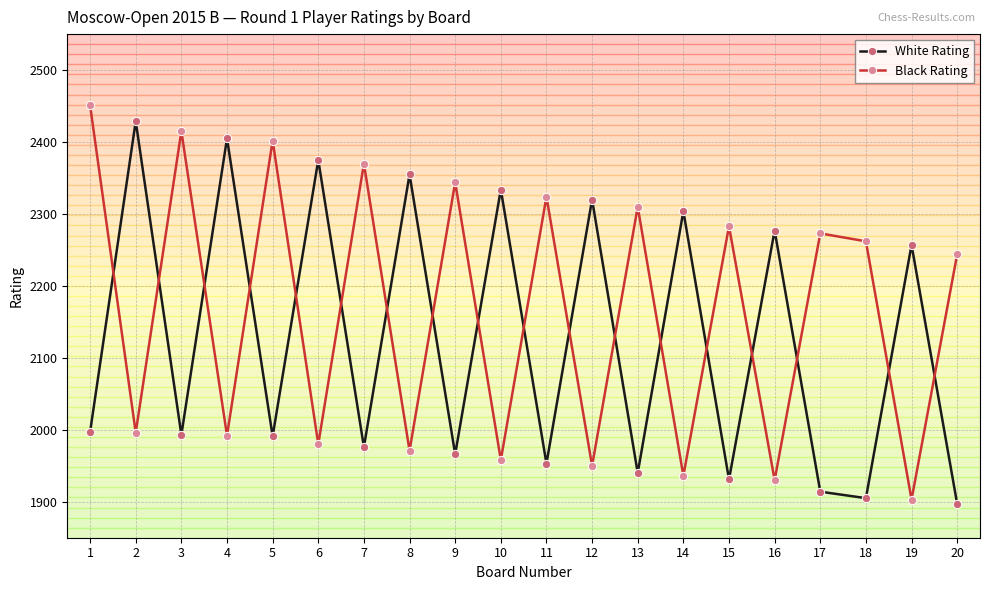

What are all the series names shown in the legend?

White Rating, Black Rating